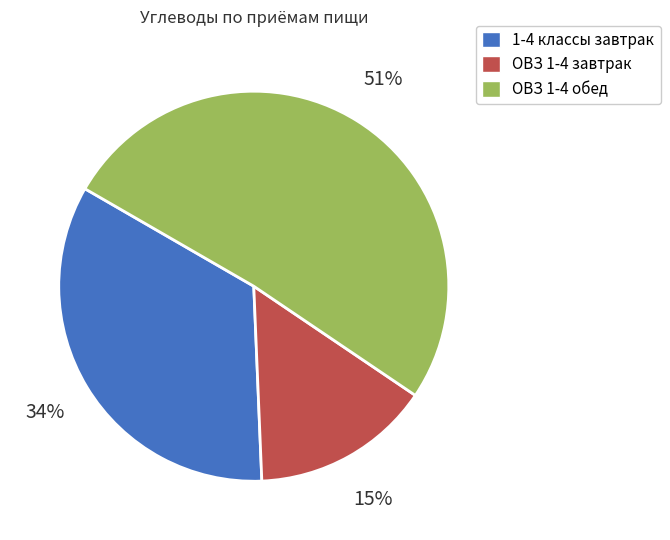

What is the ratio of the value at ОВЗ 1-4 обед to the value at ОВЗ 1-4 завтрак?

3.4